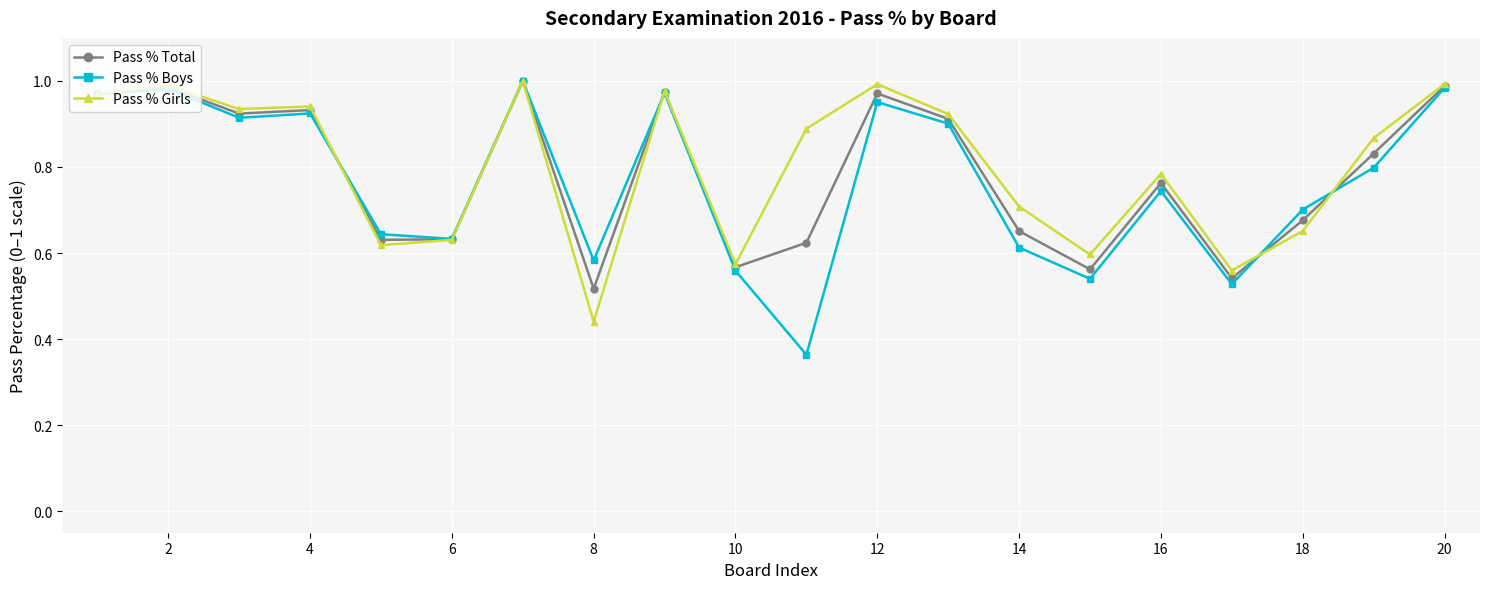

What are all the series names shown in the legend?

Pass % Total, Pass % Boys, Pass % Girls